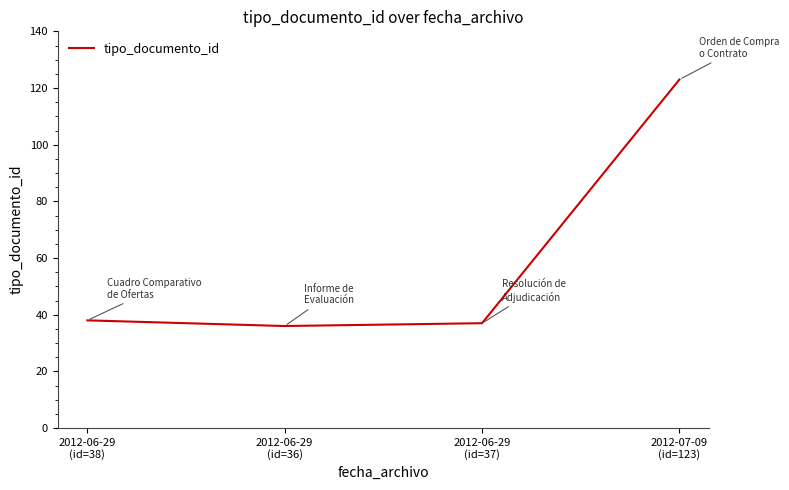

True or false: there are more than 2 points higher than both neighbors.

False